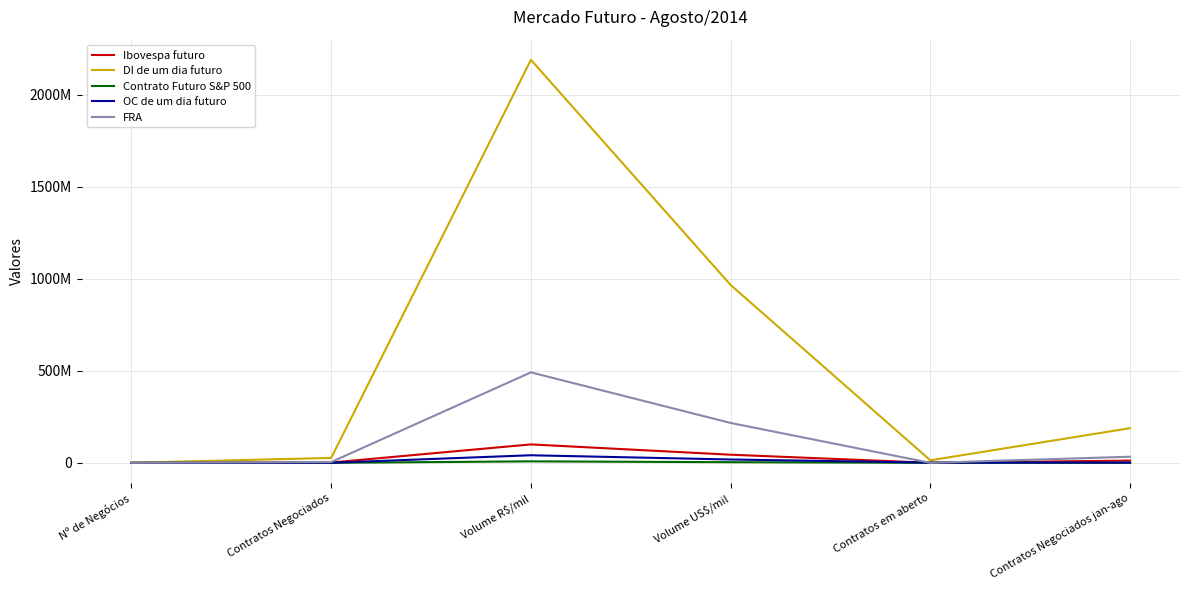

What are all the series names shown in the legend?

Ibovespa futuro, DI de um dia futuro, Contrato Futuro S&P 500, OC de um dia futuro, FRA